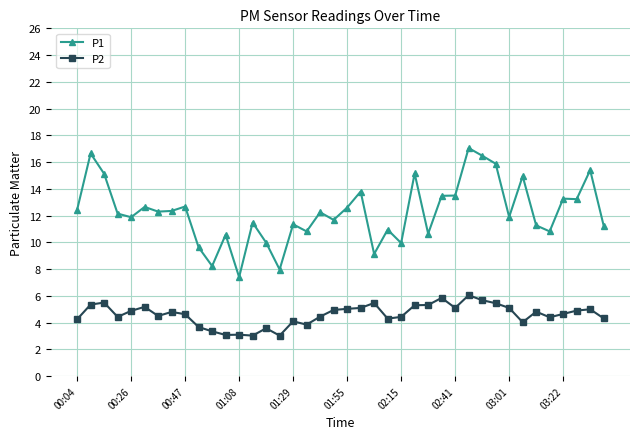

Count the number of categories in the chart.

40